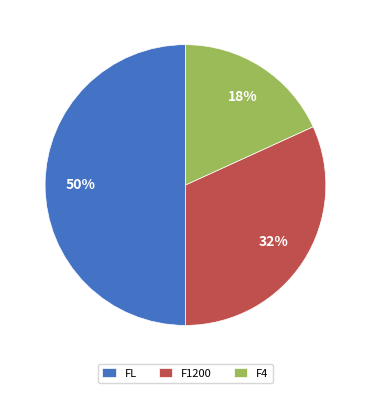

To the nearest percent, what percentage of the pie is F4?

18%